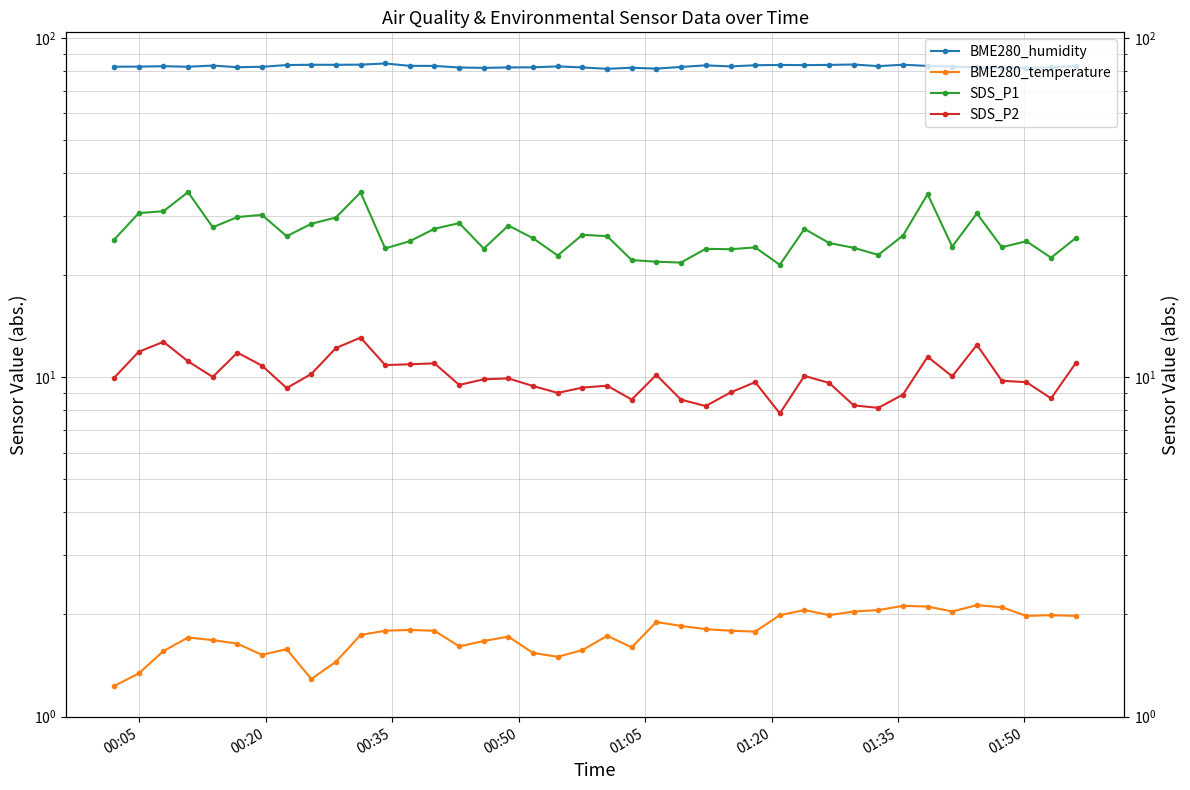

True or false: SDS_P1 and BME280_temperature cross at least once.

False